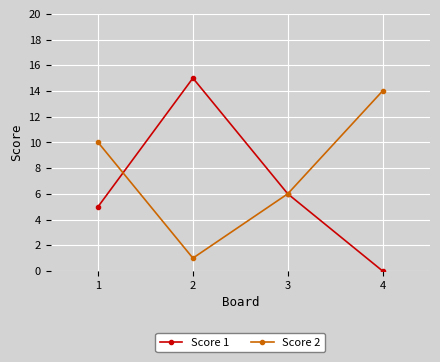

The Score 1 series shows 8 at 1. True or false?

False